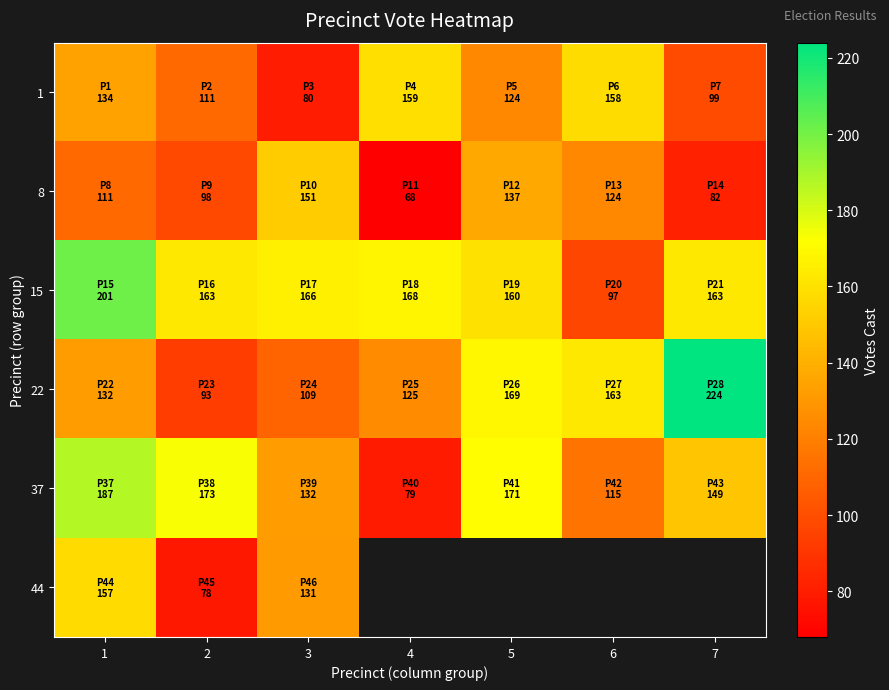

What value does the 22 series have at 5?

169.0